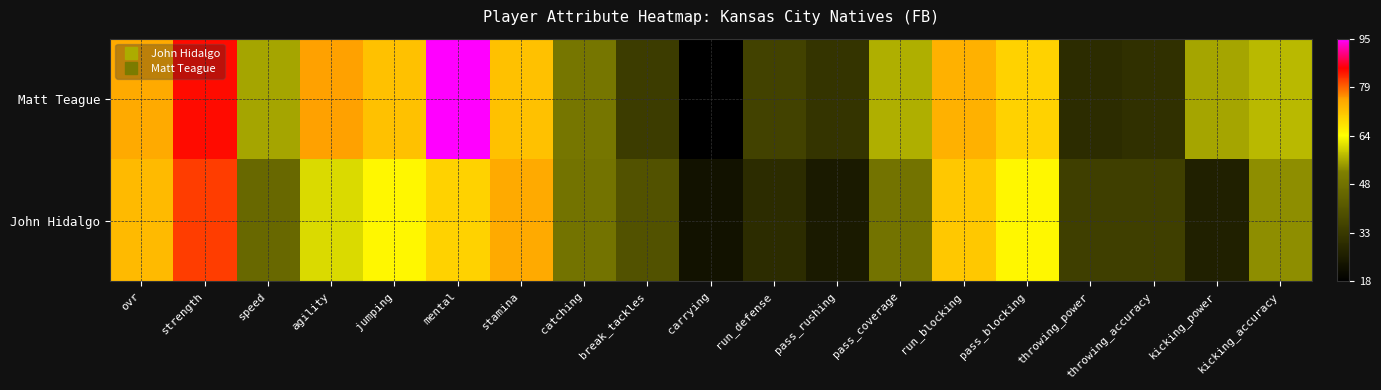

List the series in order of their peak value, highest first.

Matt Teague, John Hidalgo